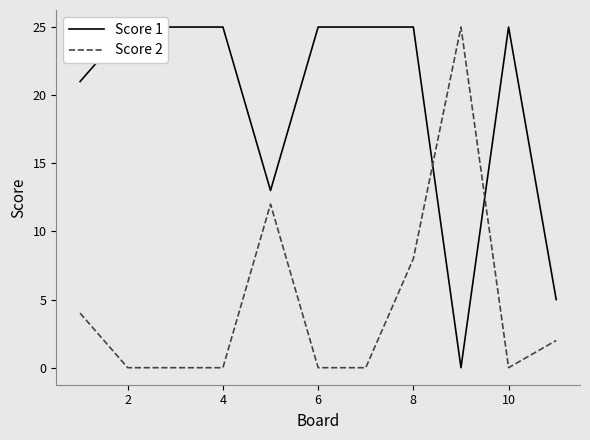

What is the highest value of the Score 2 series?

25